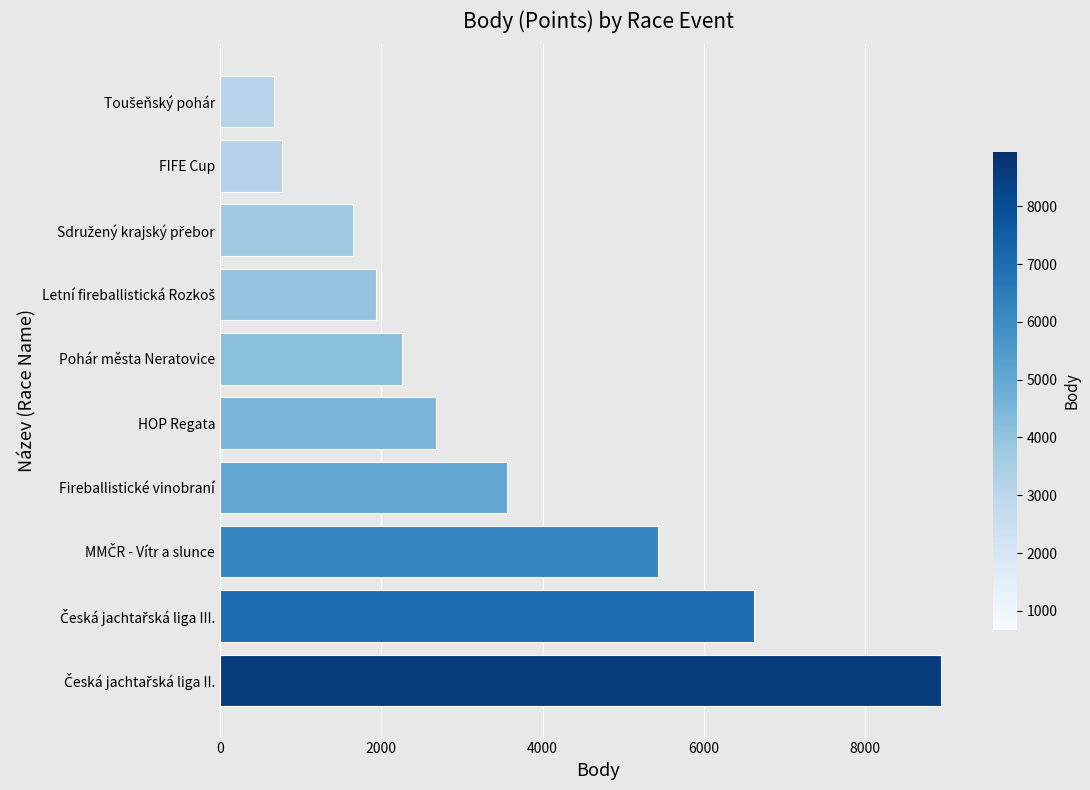

What is the smallest value displayed?

670